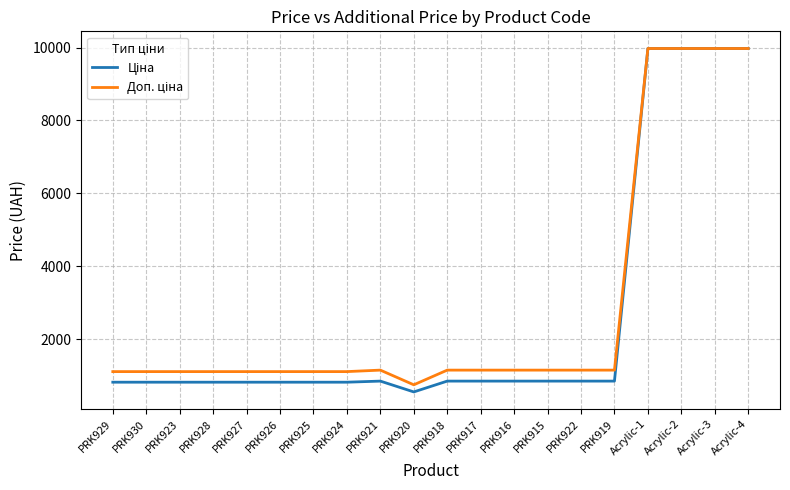

What is the greatest value displayed?

9975.0